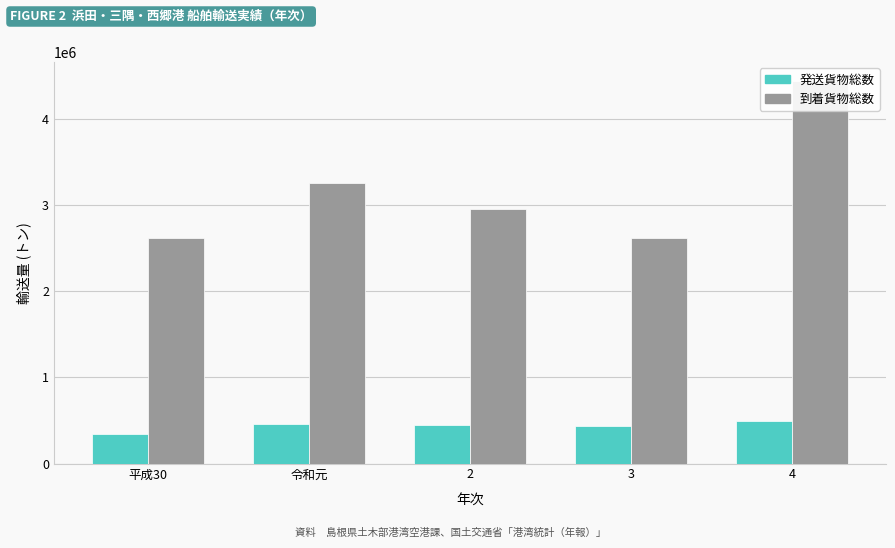

Is the value of 到着貨物総数 at 4 greater than the value of 発送貨物総数 at 2?

Yes